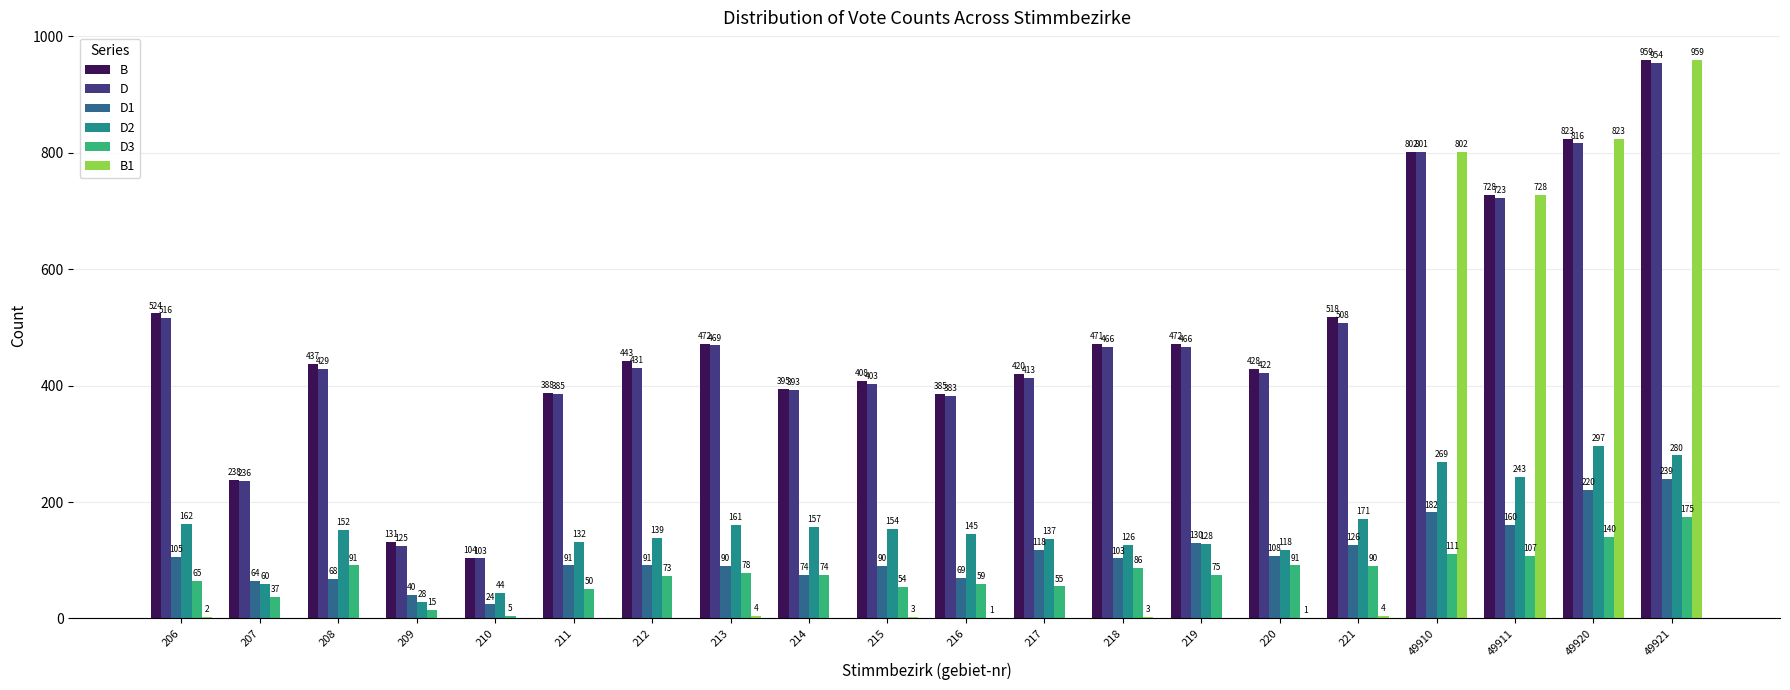

Reading left to right, what are all the values shown in this chart?

B: 524	238	437	131	104	388	443	472	395	408	385	420	471	472	428	518	802	728	823	959
D: 516	236	429	125	103	385	431	469	393	403	383	413	466	466	422	508	801	723	816	954
D1: 105	64	68	40	24	91	91	90	74	90	69	118	103	130	108	126	182	160	220	239
D2: 162	60	152	28	44	132	139	161	157	154	145	137	126	128	118	171	269	243	297	280
D3: 65	37	91	15	5	50	73	78	74	54	59	55	86	75	91	90	111	107	140	175
B1: 2	0	0	0	0	0	0	4	0	3	1	0	3	0	1	4	802	728	823	959